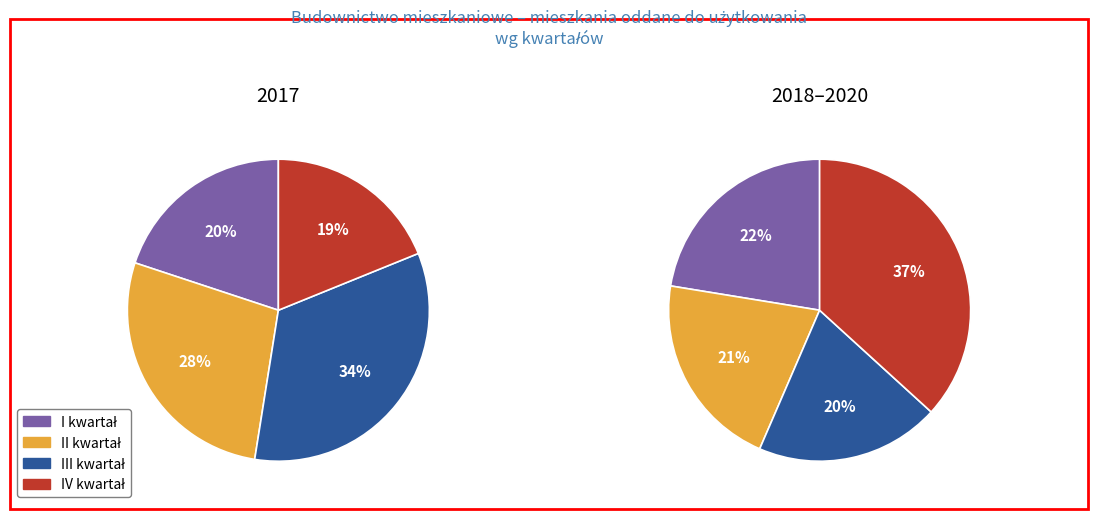

To the nearest percent, what is the average slice percentage?

25%